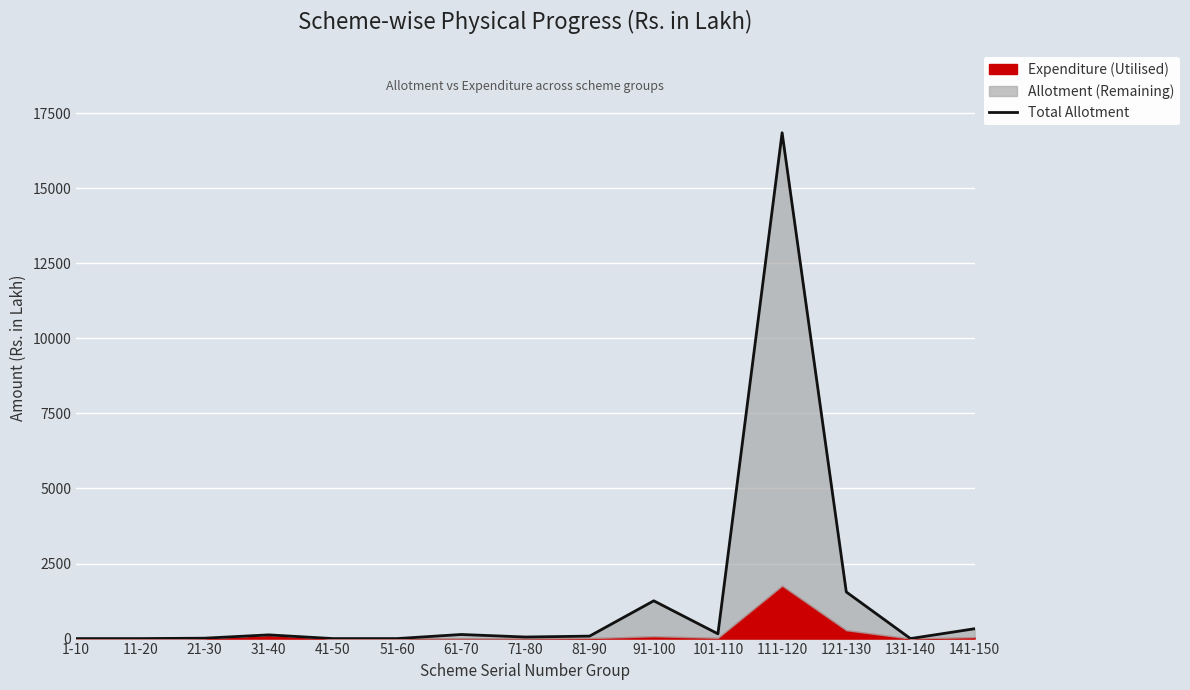

At which label does the data first exceed 82?

31-40